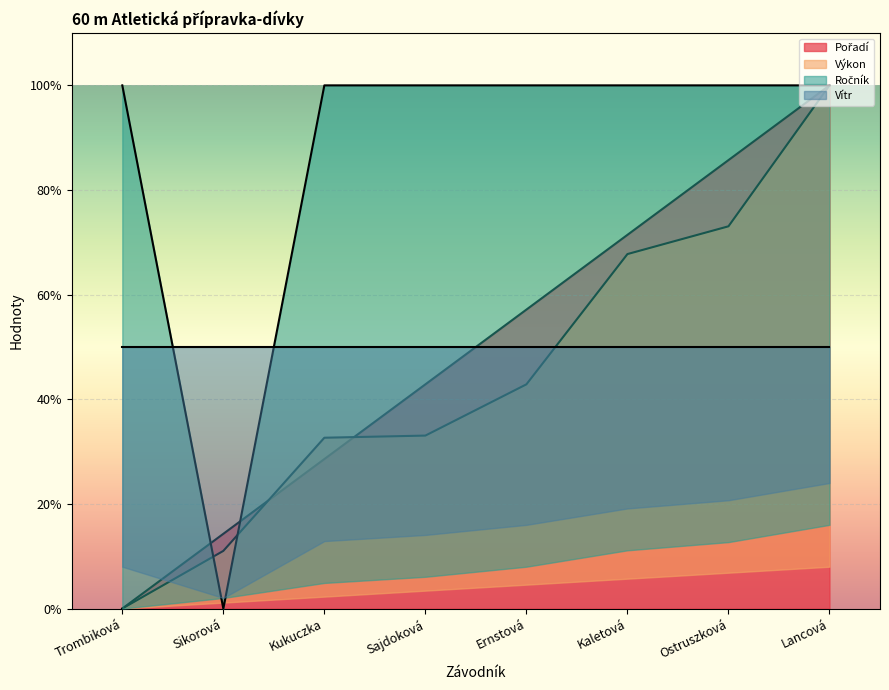

Which category has the highest value in the Ročník series?

Trombiková